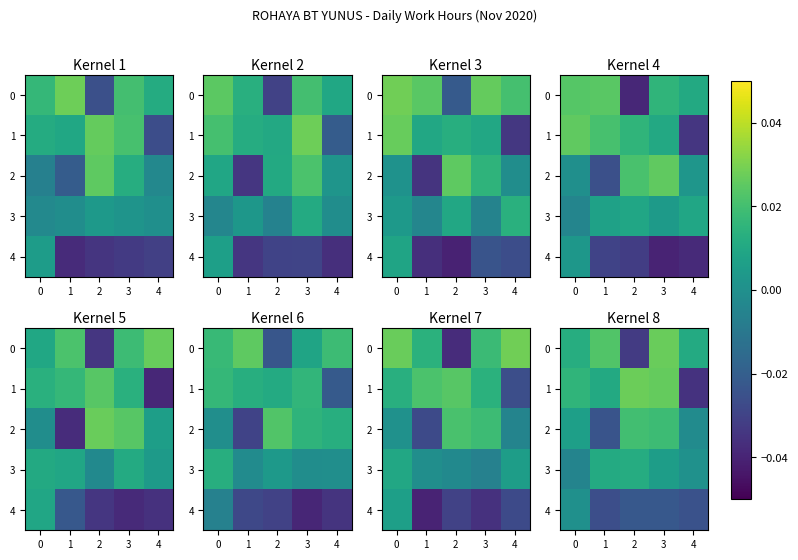

Between 3 and 2, which is larger?

3